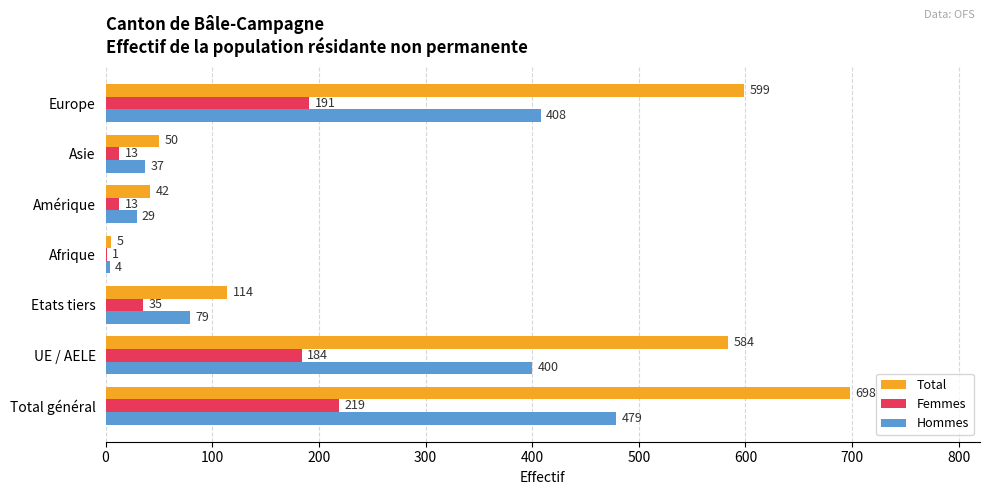

What is the highest value of the Femmes series?

219